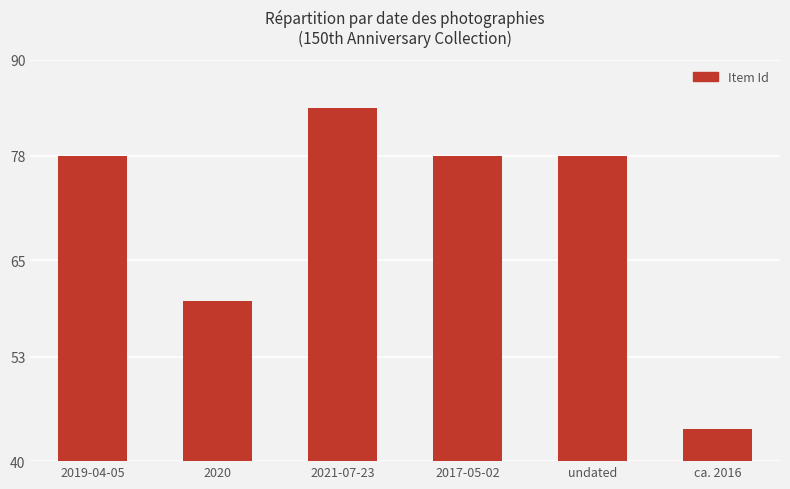

Is it true that the value at 2019-04-05 is 78?

True